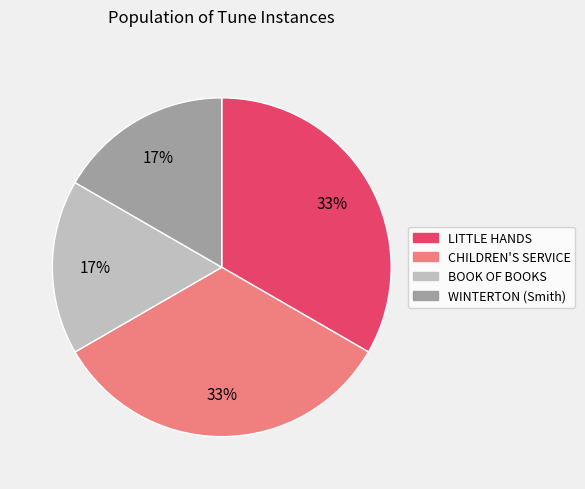

To the nearest percent, what portion does LITTLE HANDS represent?

33%